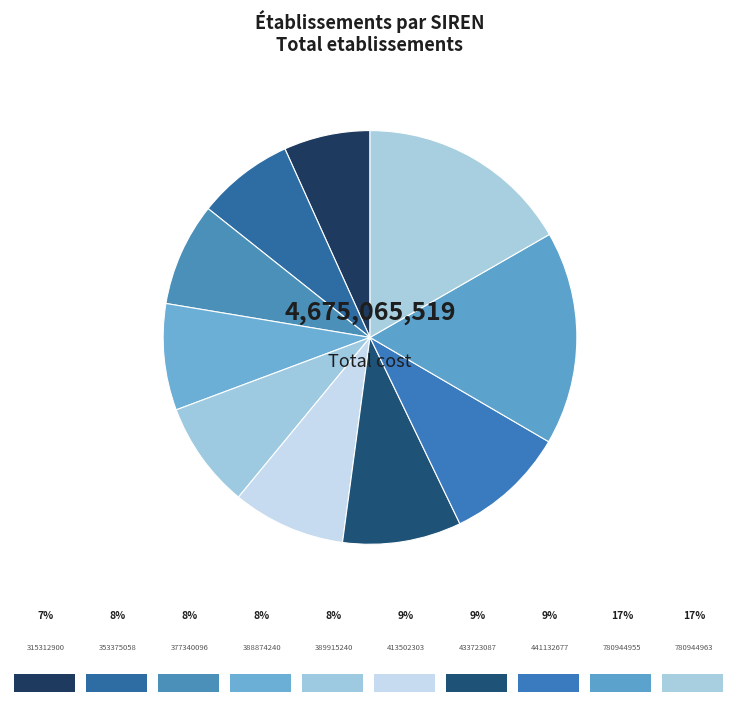

How many segments does this pie chart have?

10